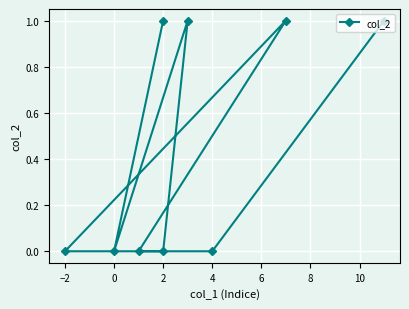

What is the label of the 6th point from the left?

6